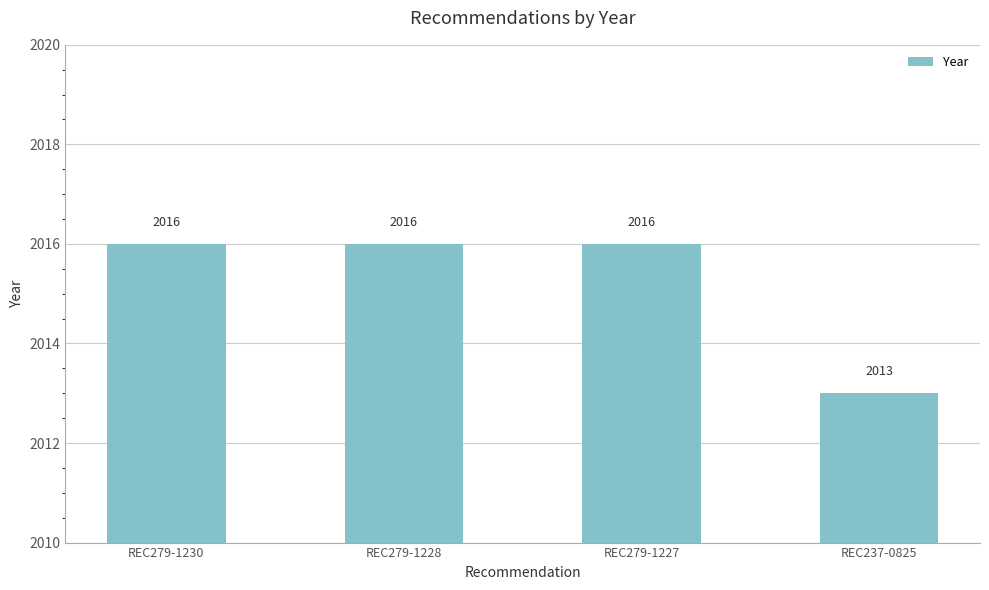

Which category has the lowest value across all series?

REC237-0825